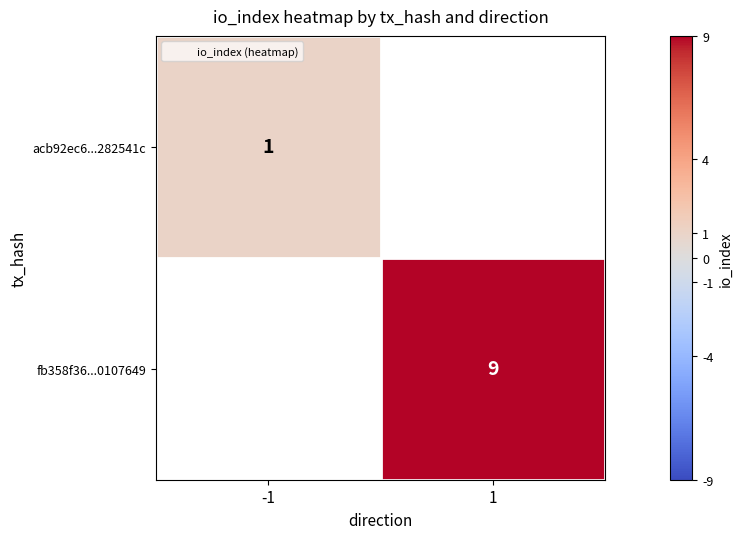

At which category does the chart reach its minimum across all series?

-1